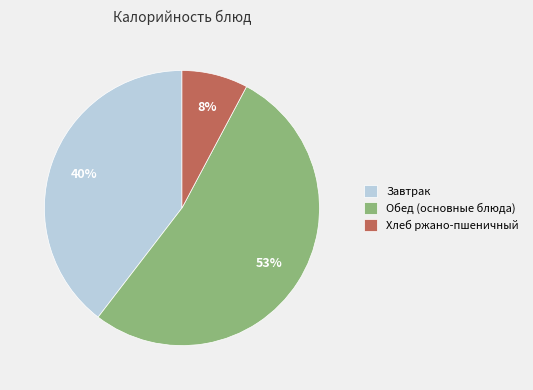

Between Обед (основные блюда) and Завтрак, which is larger?

Обед (основные блюда)